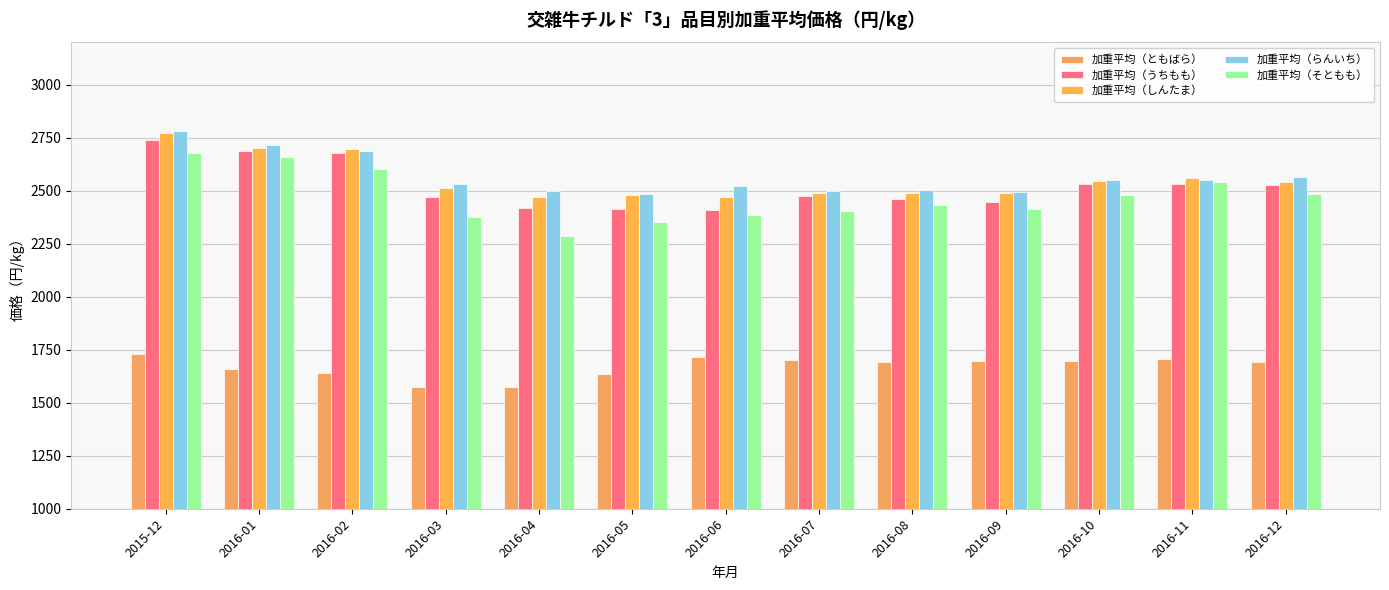

How many data points in 加重平均（うちもも） are less than 2474?

6